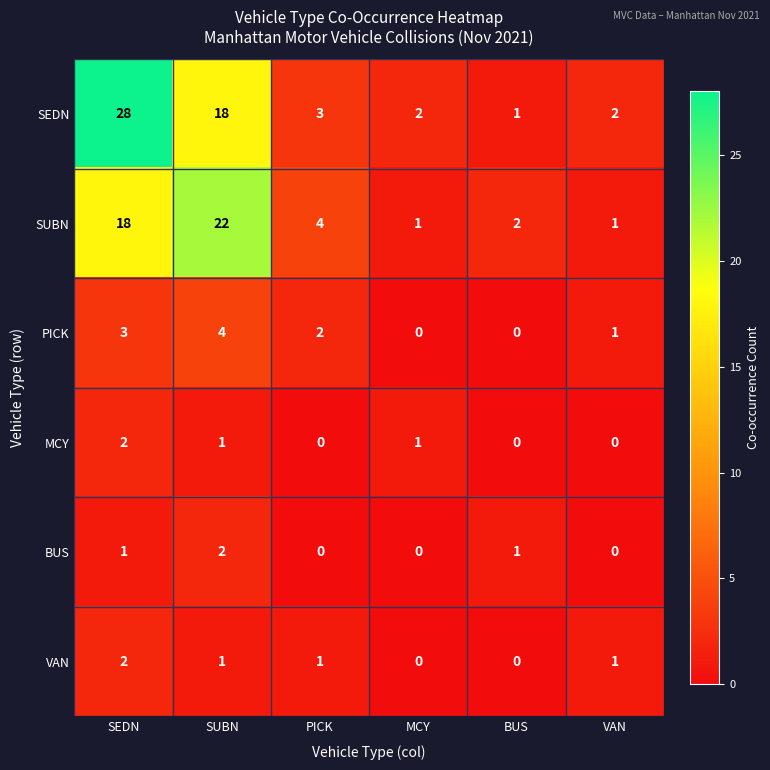

How many categories are shown in the chart?

6